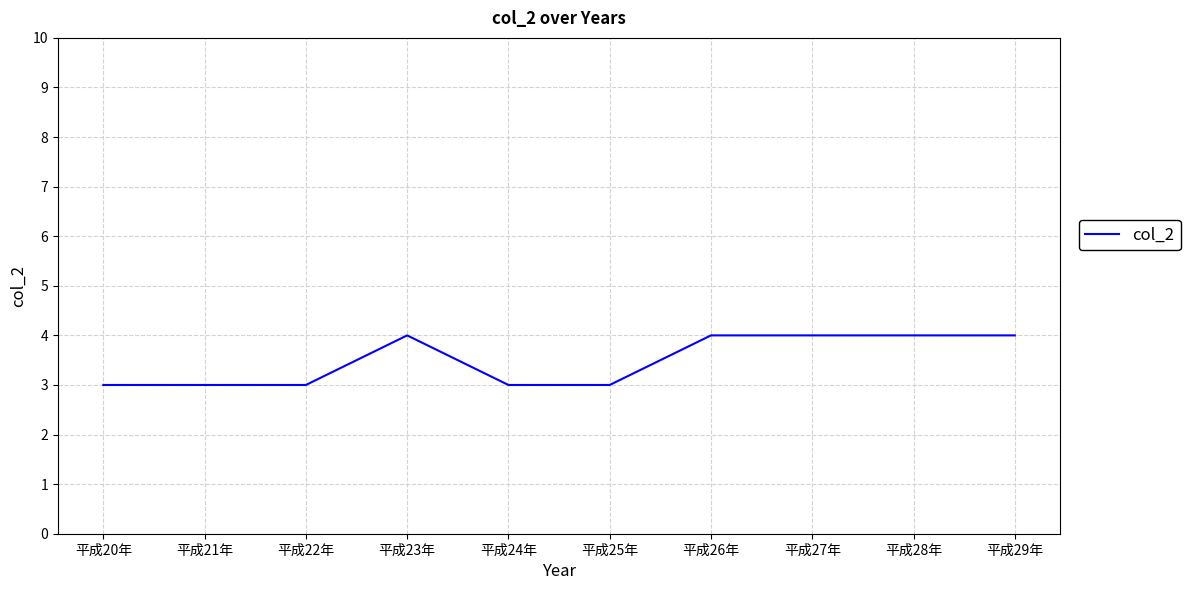

Reading right to left, extract all data points from this chart.

4	4	4	4	3	3	4	3	3	3